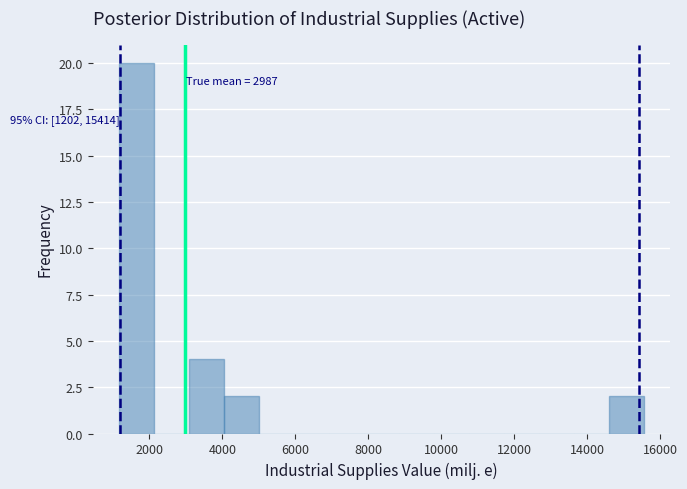

Which range on the x-axis has the tallest bar?

1200 to 2200